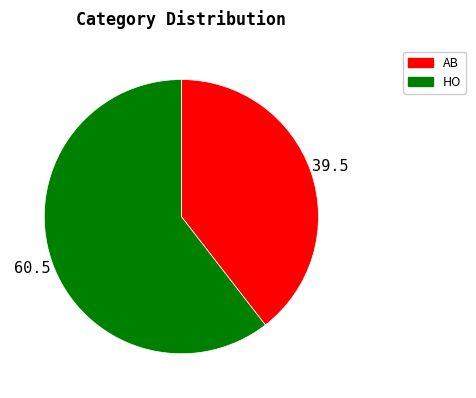

Rank the categories by value from highest to lowest.

HO, AB